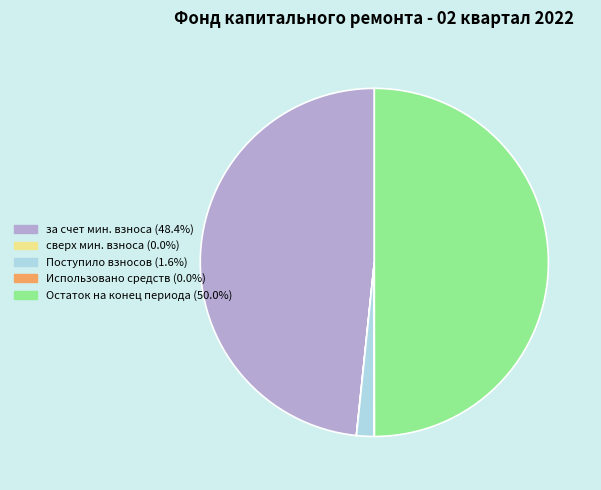

Rank the categories by value from highest to lowest.

Остаток на конец периода, за счет минимального взноса, Поступило взносов, сверх минимального размера взноса, Использовано средств